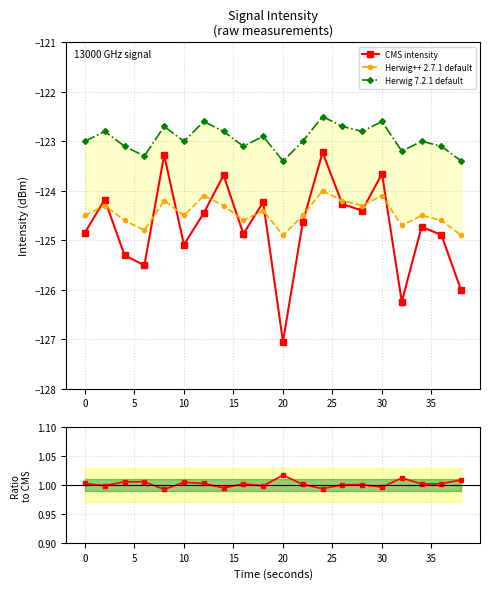

True or false: CMS intensity has more than 2 points higher than both neighbors.

True